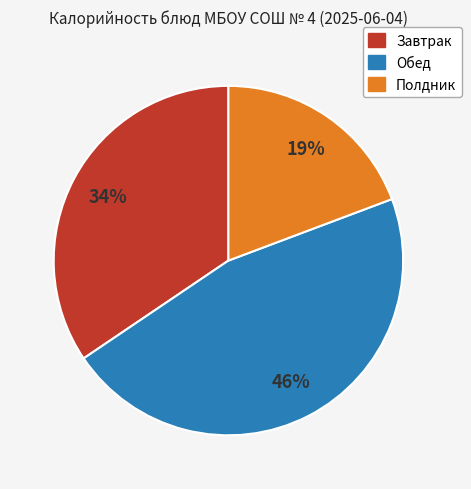

To the nearest percent, what is the difference between the largest and smallest slice percentages?

27%